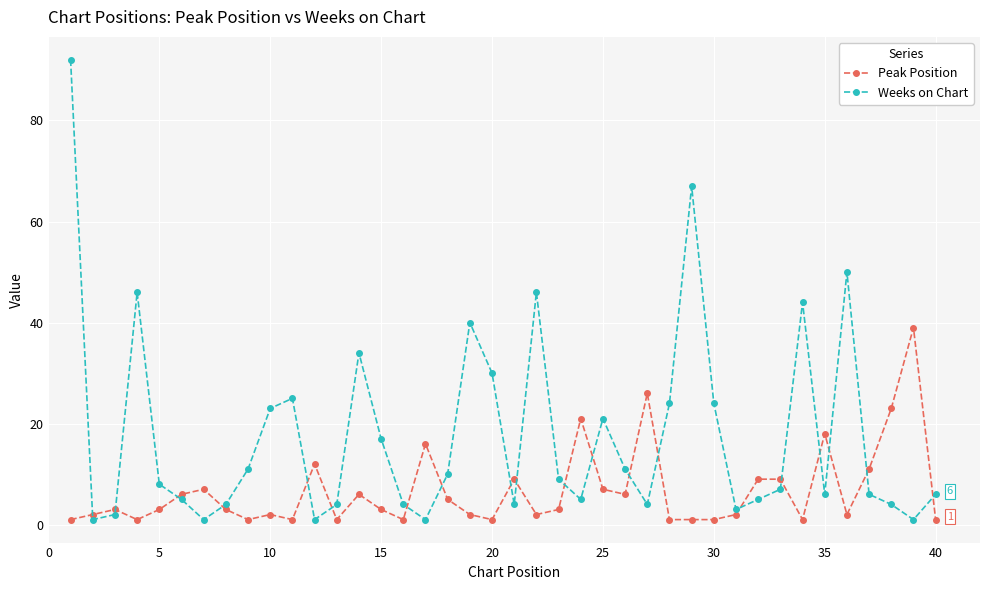

Does the chart have visible grid lines?

Yes